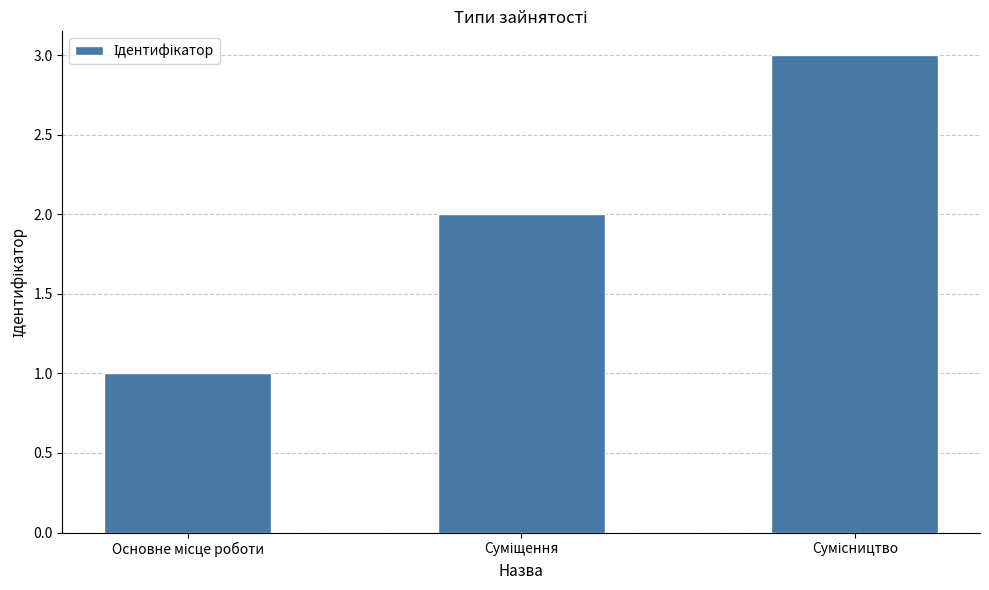

What is the sum of all values?

6